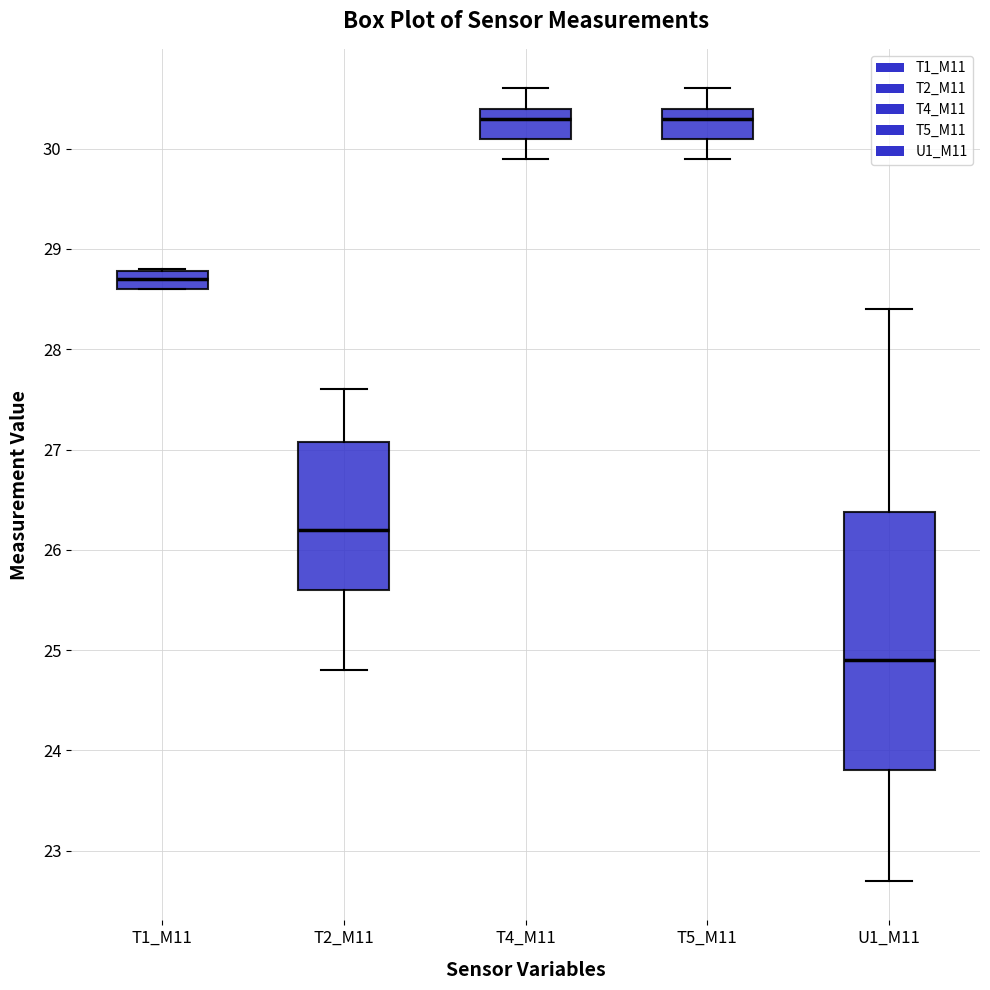

Reading left to right, read every box against the y-axis: the position of its median line, the range the box covers, and the ends of its whiskers. The values are not printed on the chart, so give them approximately, as read against the axis.

T1_M11: median 28.7, box 28.6 to 28.8, whiskers 28.6 to 28.8
T2_M11: median 26.2, box 25.6 to 27.1, whiskers 24.8 to 27.6
T4_M11: median 30.3, box 30.1 to 30.4, whiskers 29.9 to 30.6
T5_M11: median 30.3, box 30.1 to 30.4, whiskers 29.9 to 30.6
U1_M11: median 24.9, box 23.8 to 26.4, whiskers 22.7 to 28.4